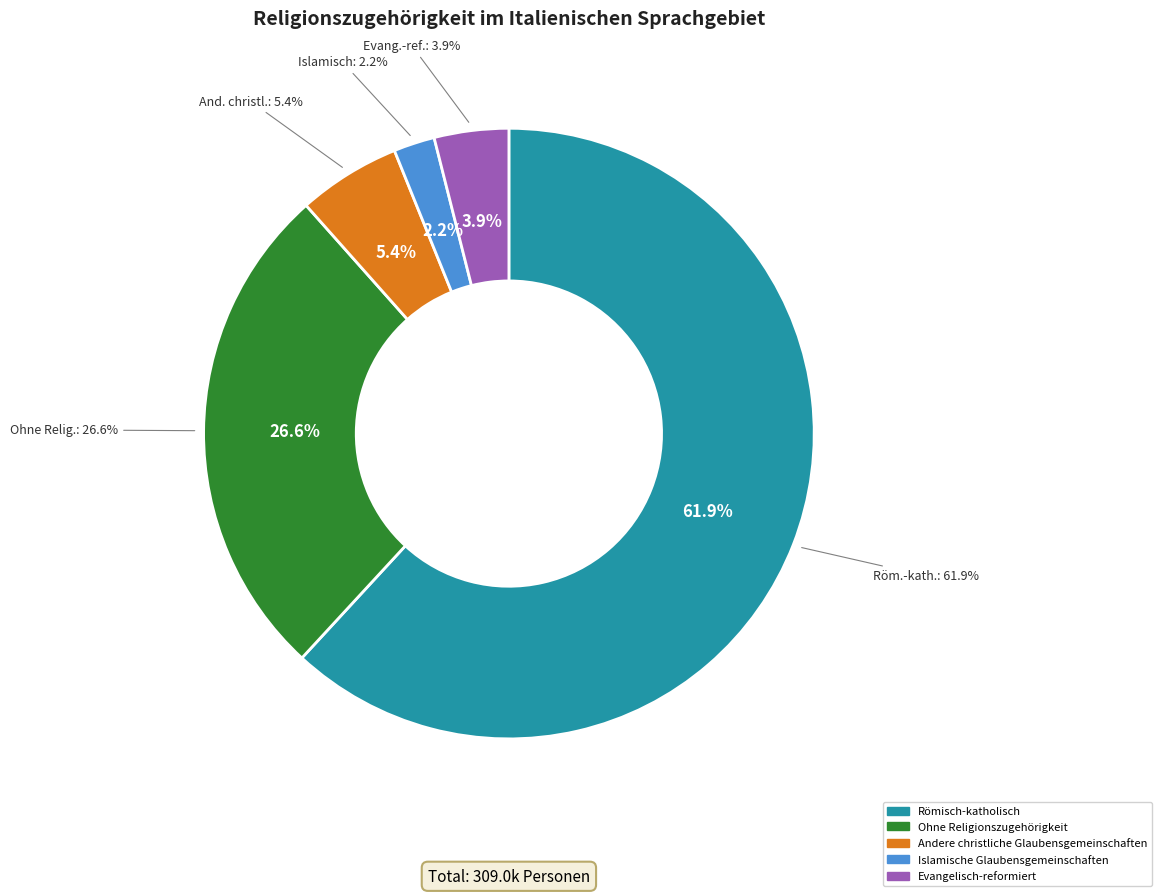

What is the smallest slice in the pie chart?

Islamische Glaubensgemeinschaften